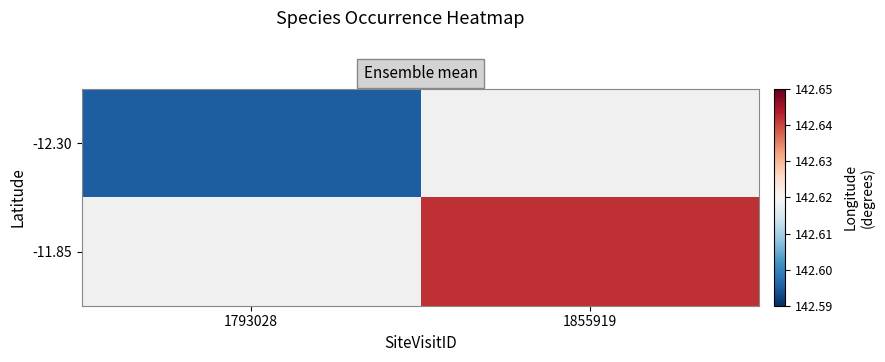

List the series in order of their peak value, highest first.

-12.30, -11.85